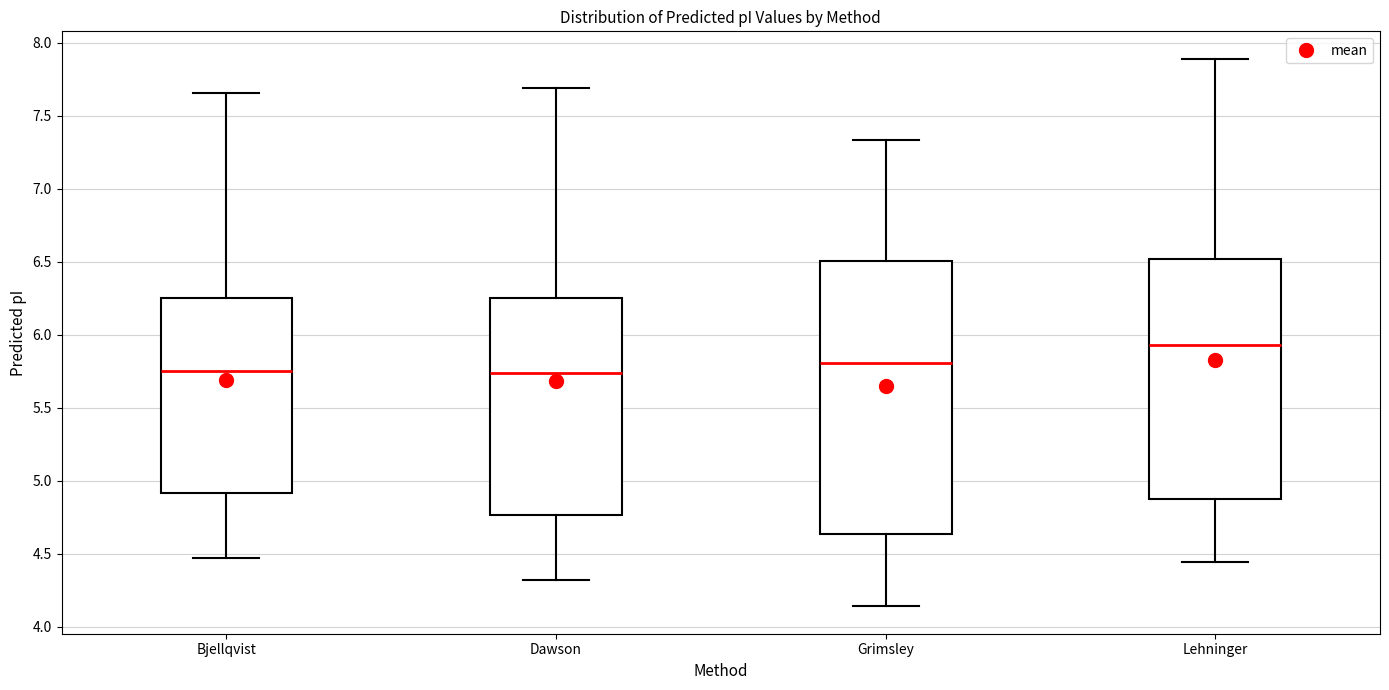

Which box is the tallest, from its lower edge to its upper edge?

Grimsley